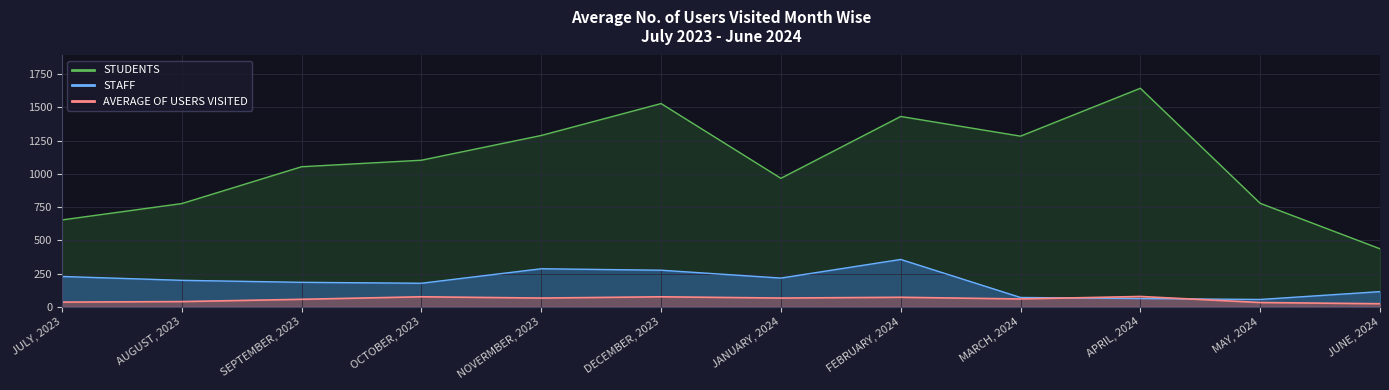

Where is STAFF nearest to the value 205?

AUGUST, 2023